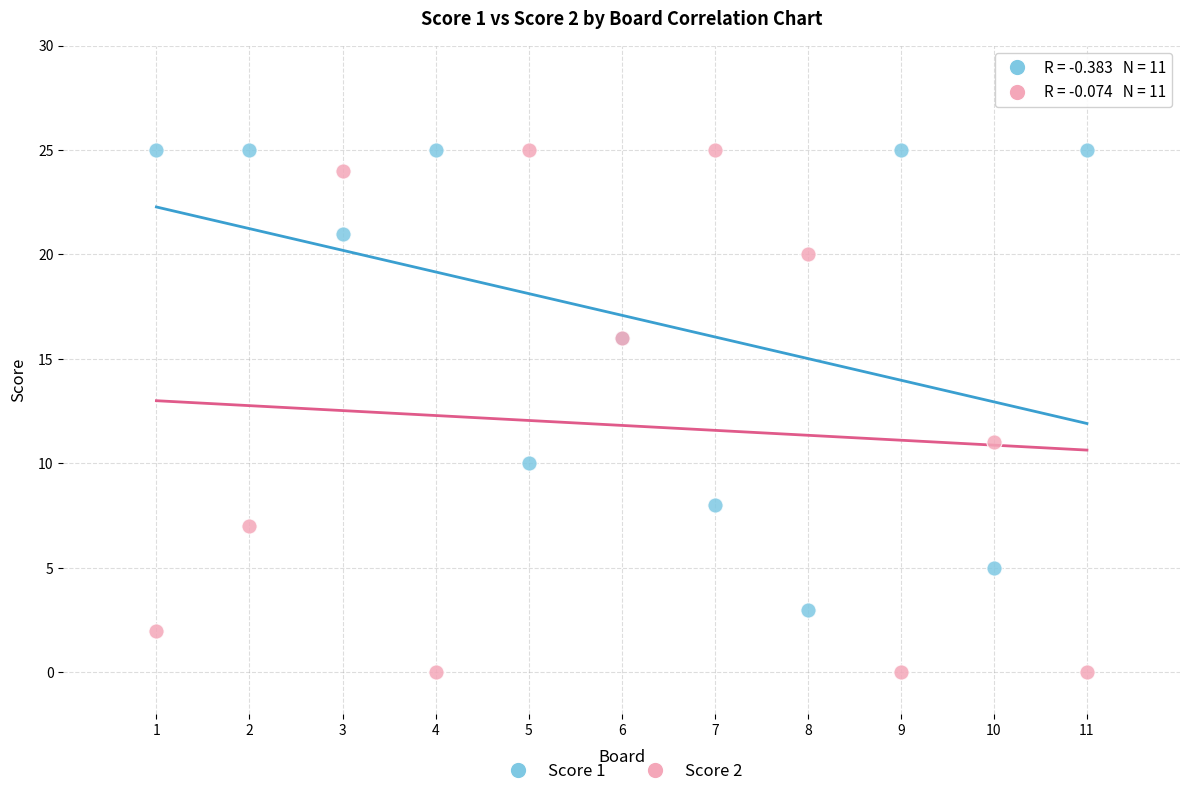

Which series reaches the minimum Y coordinate?

Score 2